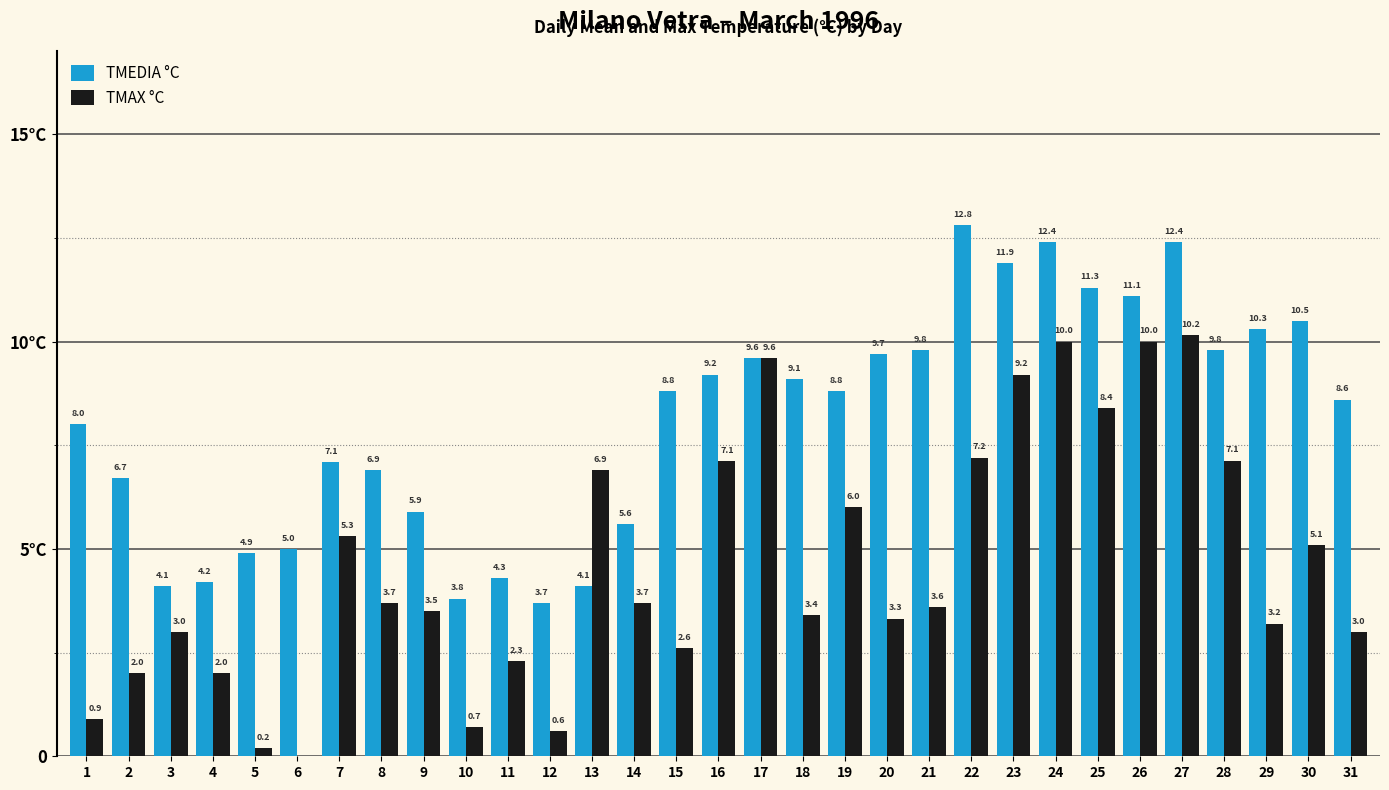

Which series has the widest spread of values?

TMAX °C